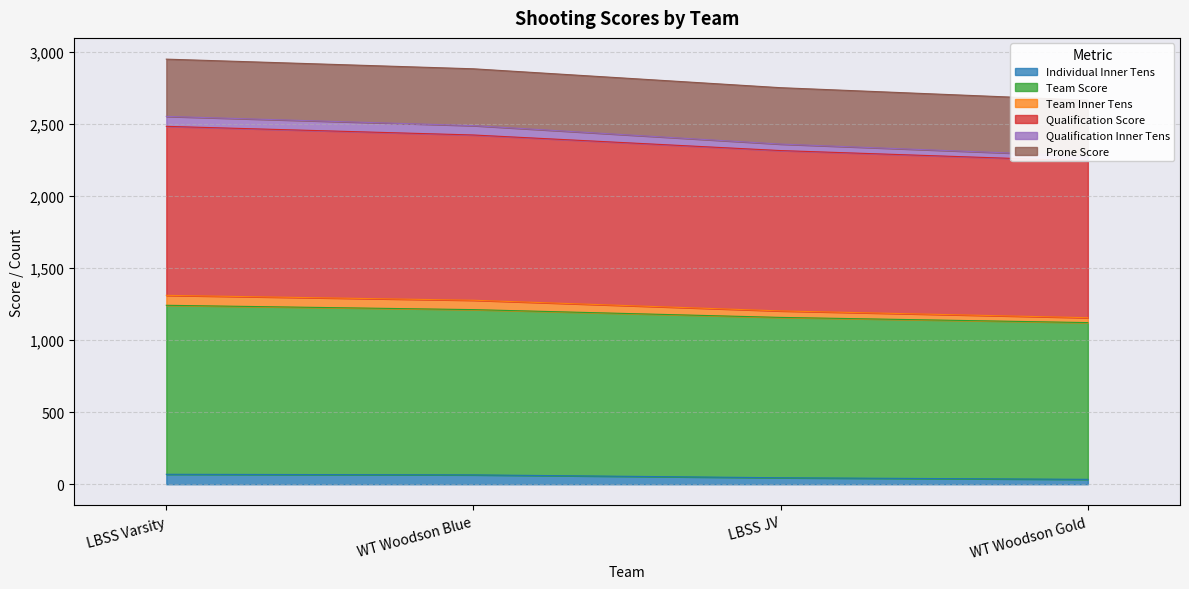

How many lines are shown in the chart?

6